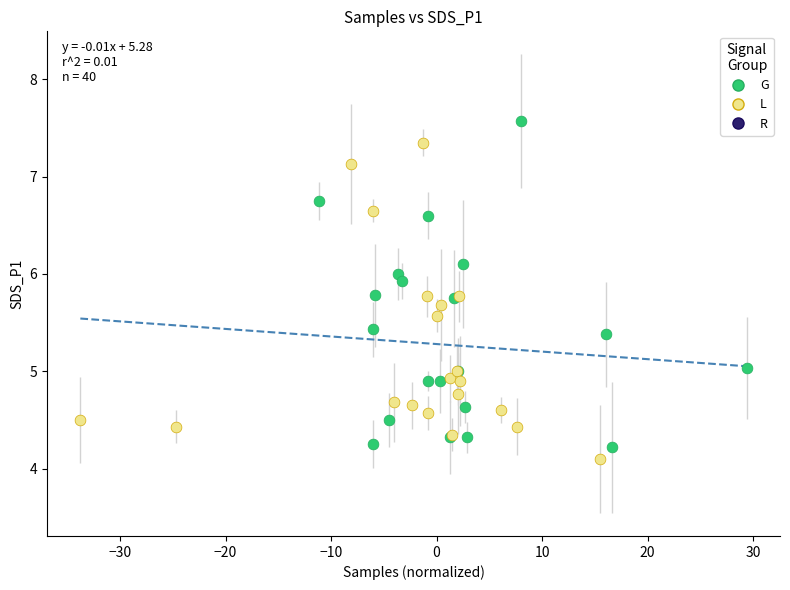

Which series has the widest spread of Y values?

G